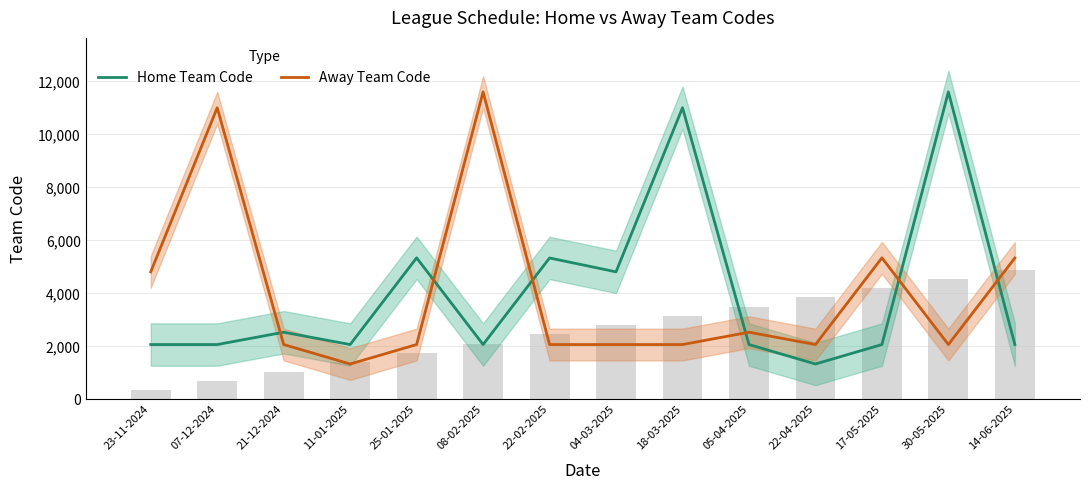

How many series are shown in this chart?

2